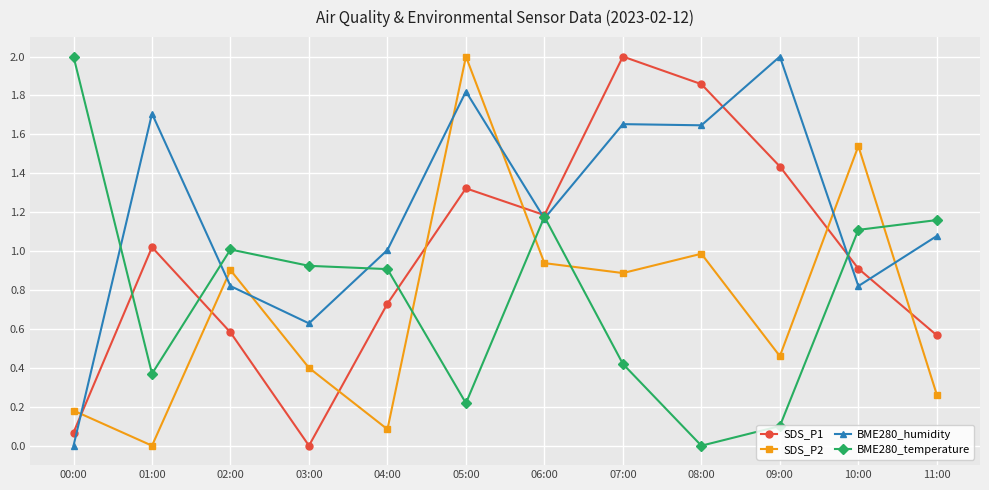

Where do SDS_P1 and BME280_humidity first cross each other?

00:00 and 01:00